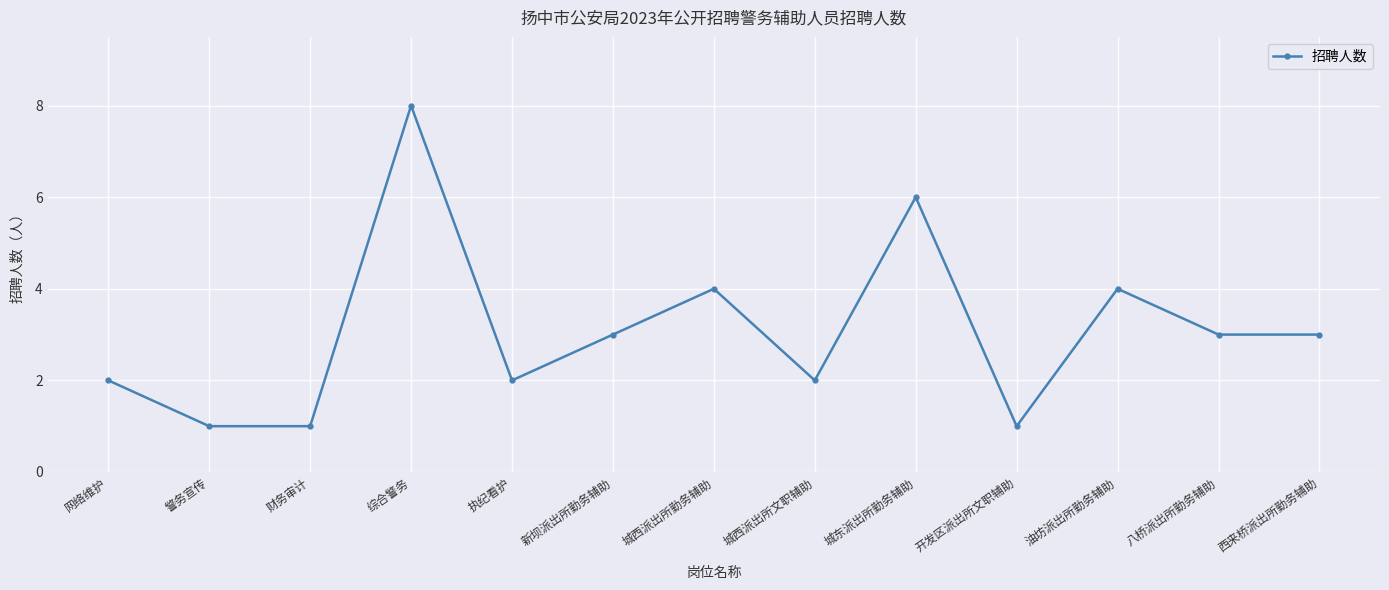

Is this an area chart (filled region under the line)?

No